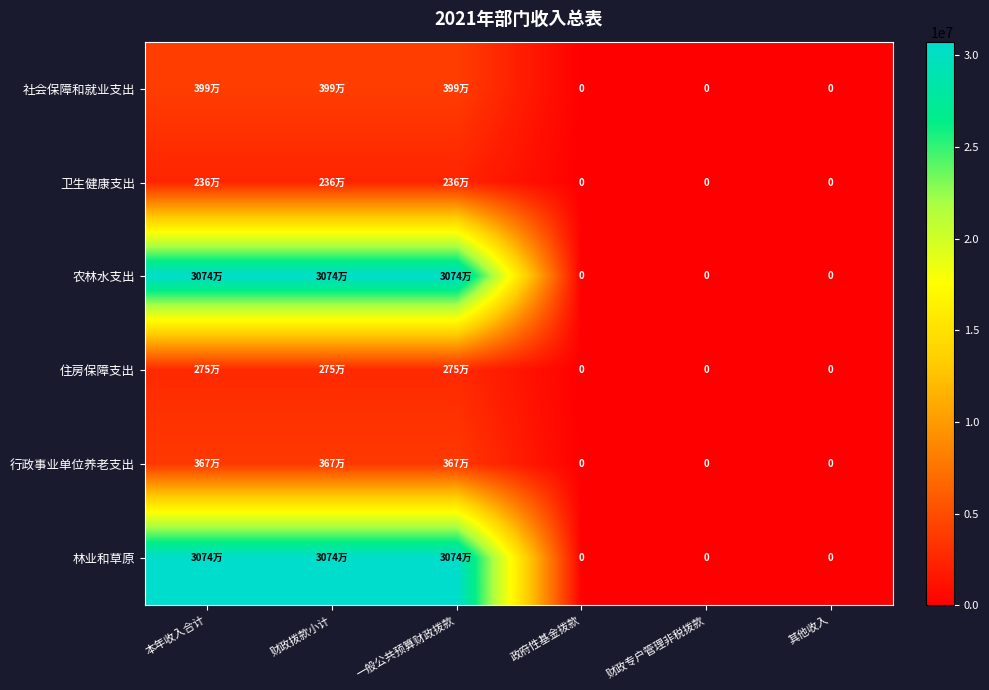

Rank the series by their maximum value, from lowest to highest.

卫生健康支出, 住房保障支出, 行政事业单位养老支出, 社会保障和就业支出, 农林水支出, 林业和草原